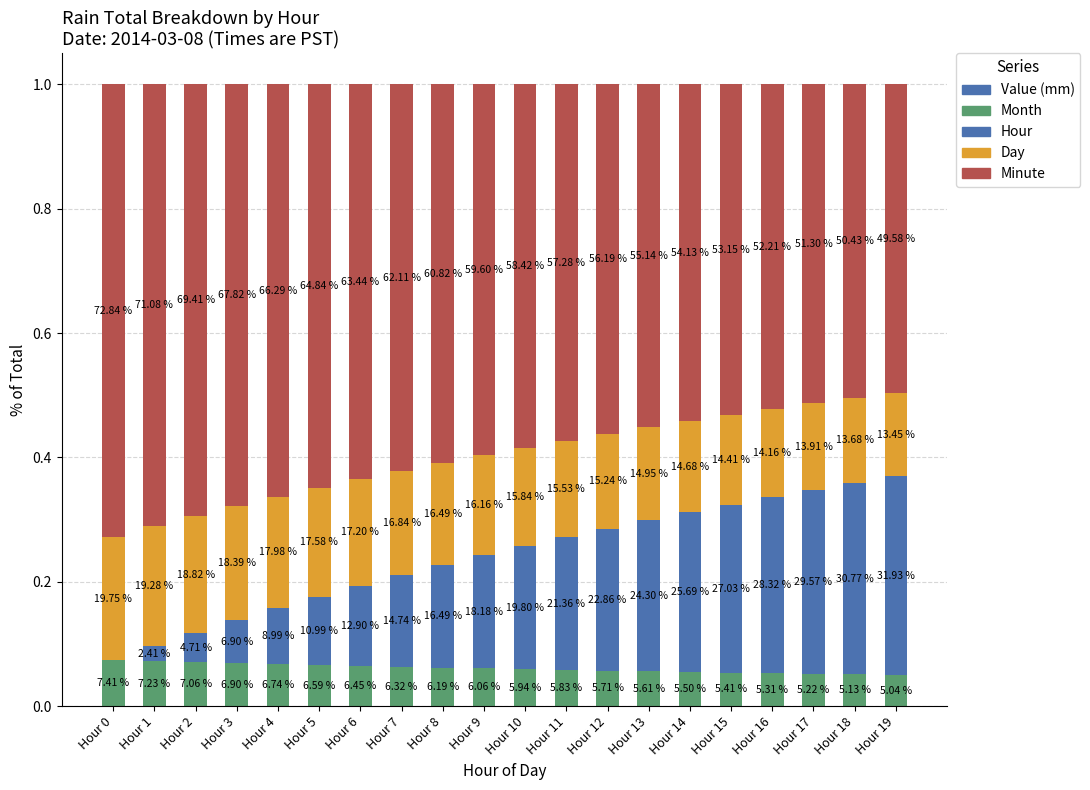

Are the bars grouped side by side (vs. stacked)?

No